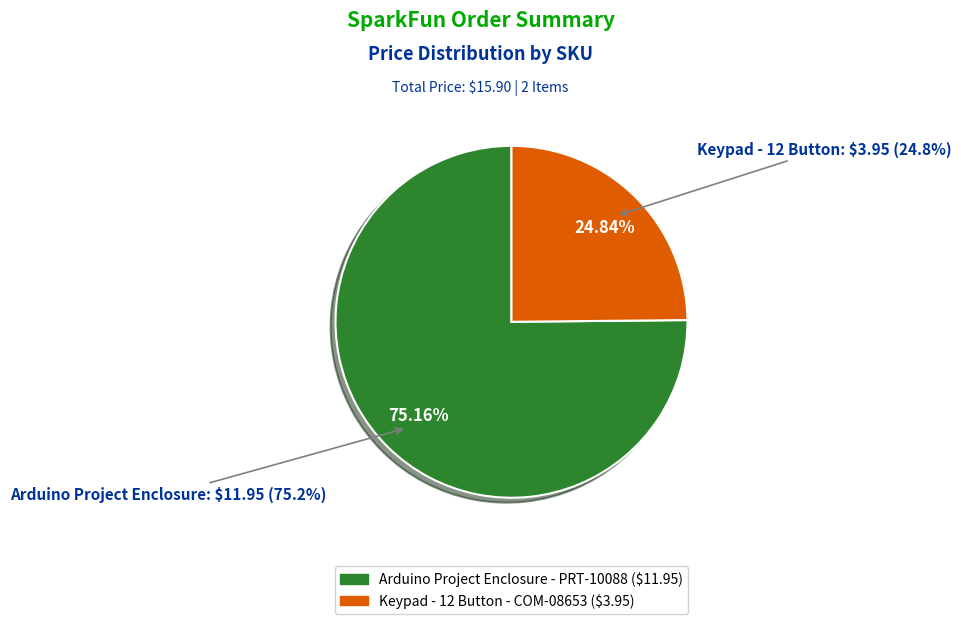

Which slice is the smallest?

Keypad - 12 Button
(COM-08653)